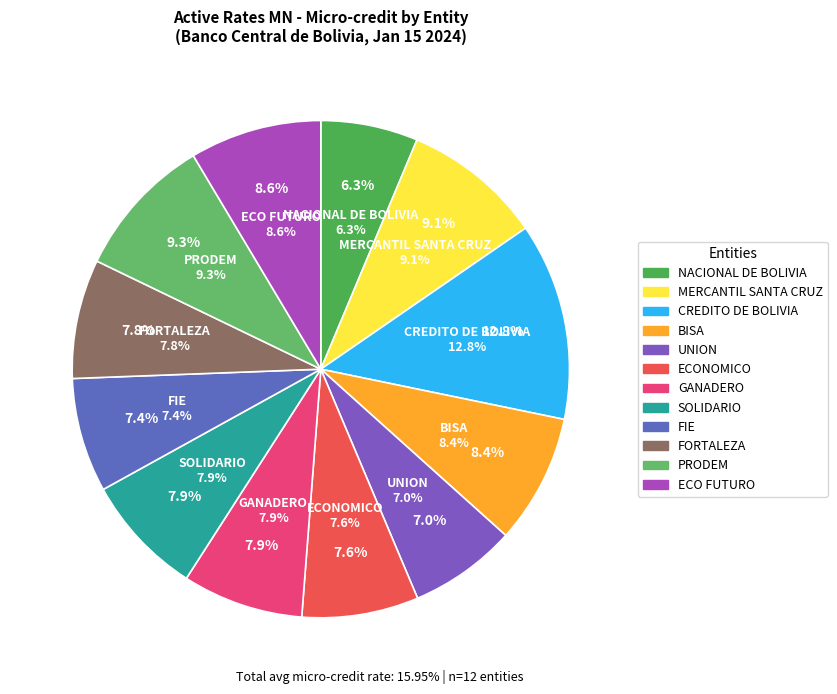

Does FORTALEZA account for over 50% of the chart?

No